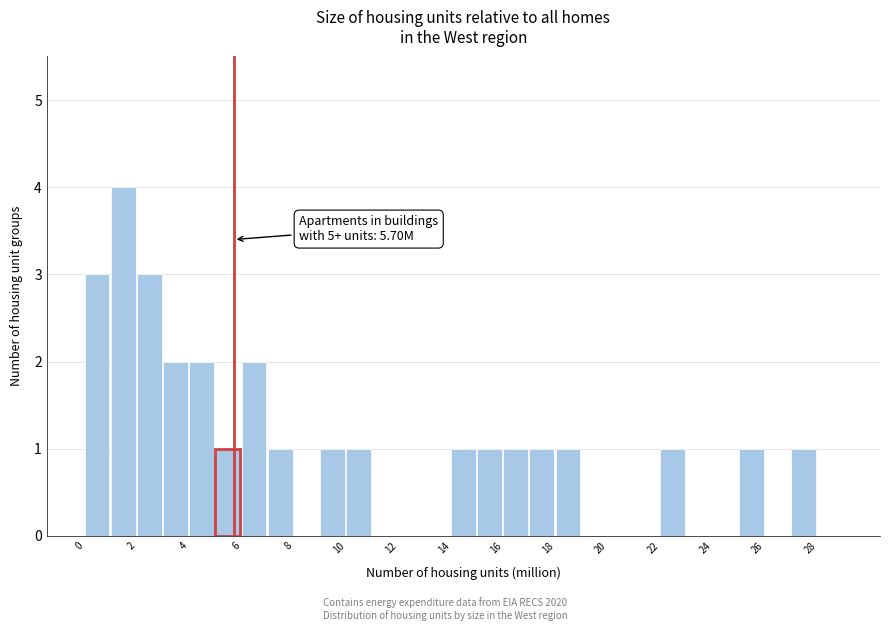

Which range on the x-axis has the tallest bar?

1 to 2